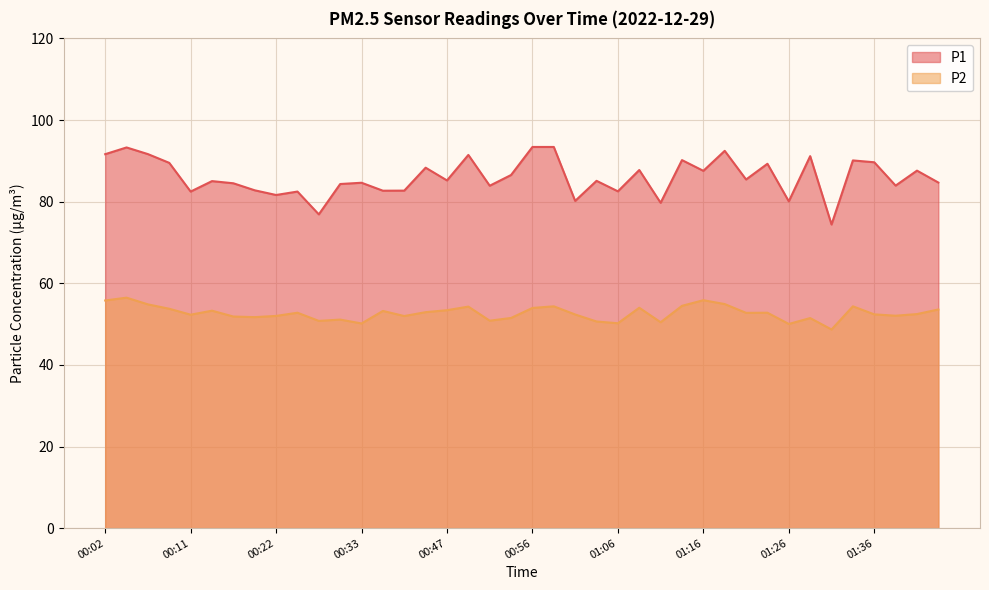

List the series in order of their peak value, lowest first.

P2, P1